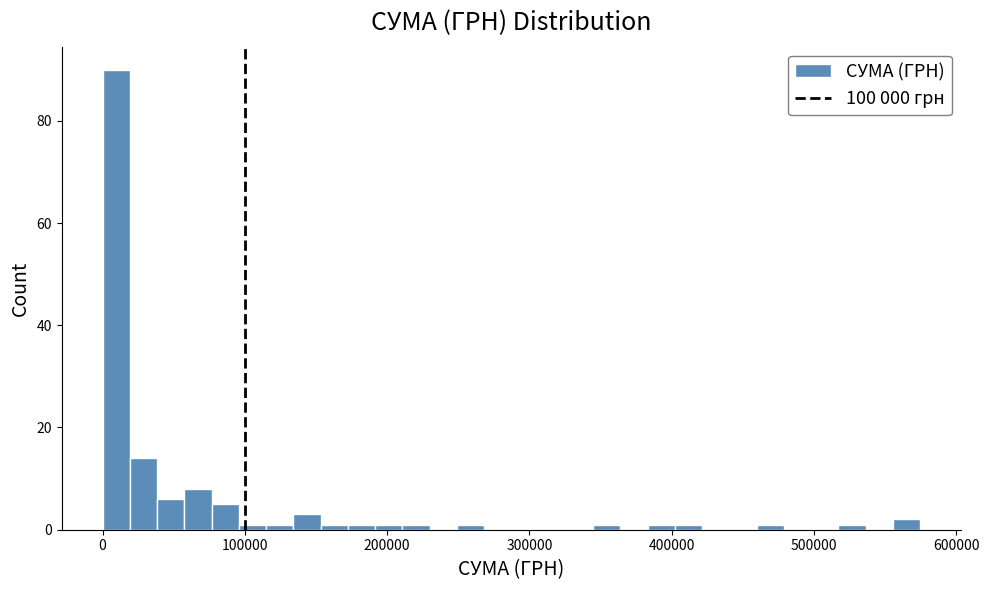

Read against the x-axis, roughly where is the centre of the tallest bar?

10000